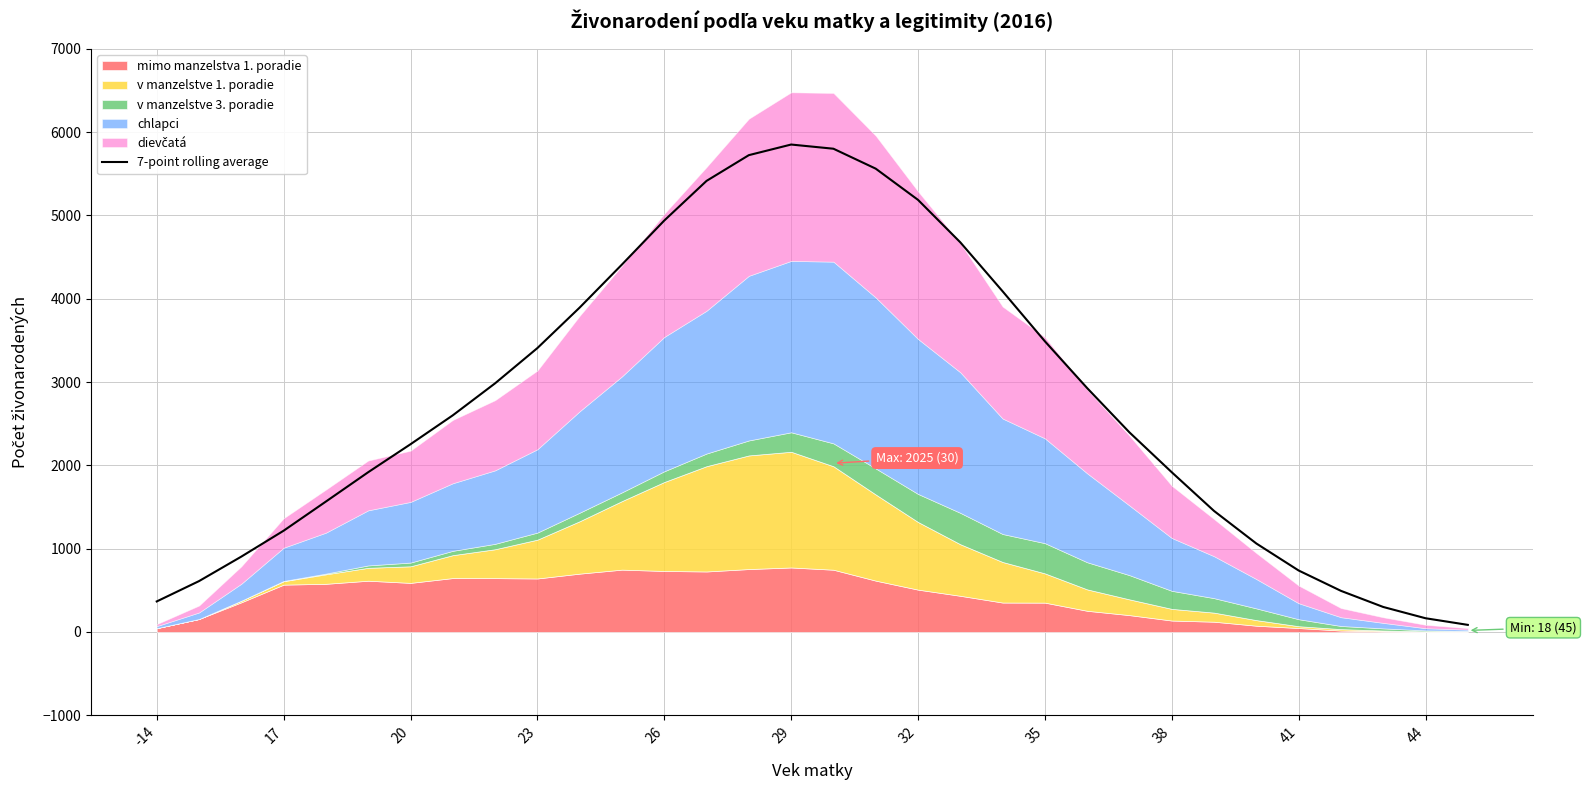

The value of 7-point rolling average at 35 is 3488.9. True or false?

True